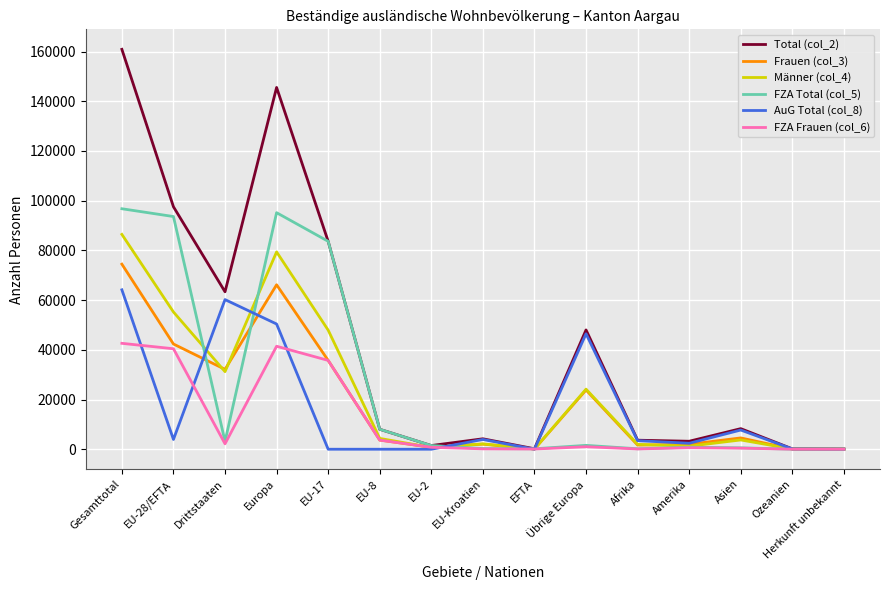

Which series has the largest range (max minus min)?

Total (col_2)